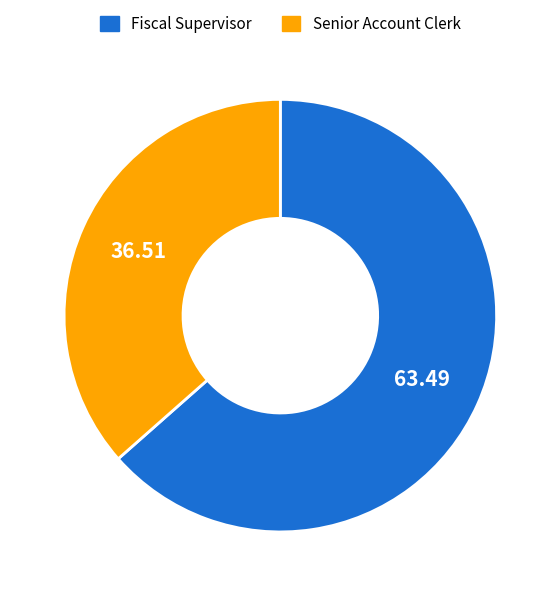

True or false: Senior Account Clerk accounts for 37% of the total.

True